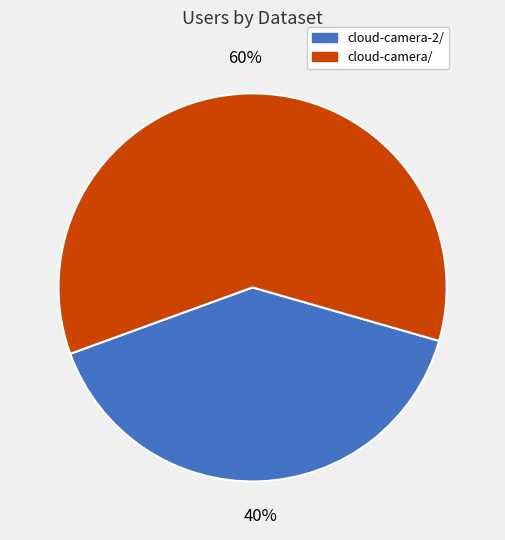

To the nearest percent, what is the average slice percentage?

50%